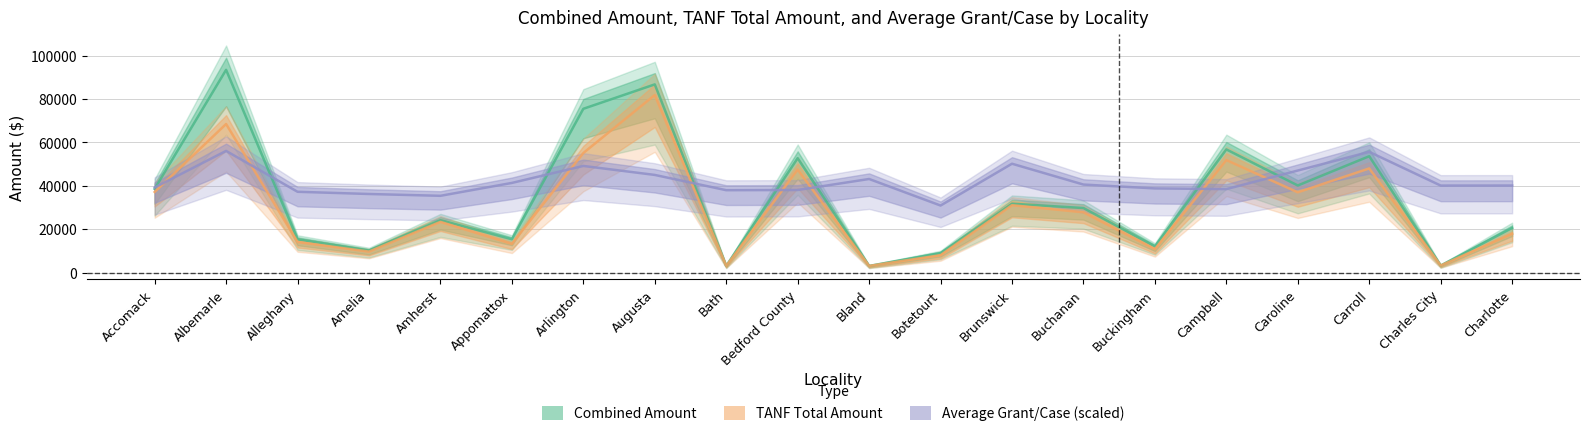

How many interior local peaks does the TANF Total Amount series have?

7